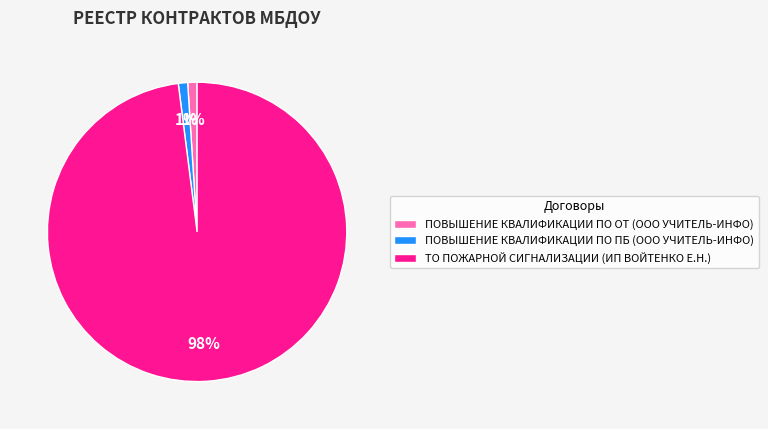

Which slice represents more than half of the pie?

ТО ПОЖАРНОЙ СИГНАЛИЗАЦИИ (ИП ВОЙТЕНКО Е.Н.)